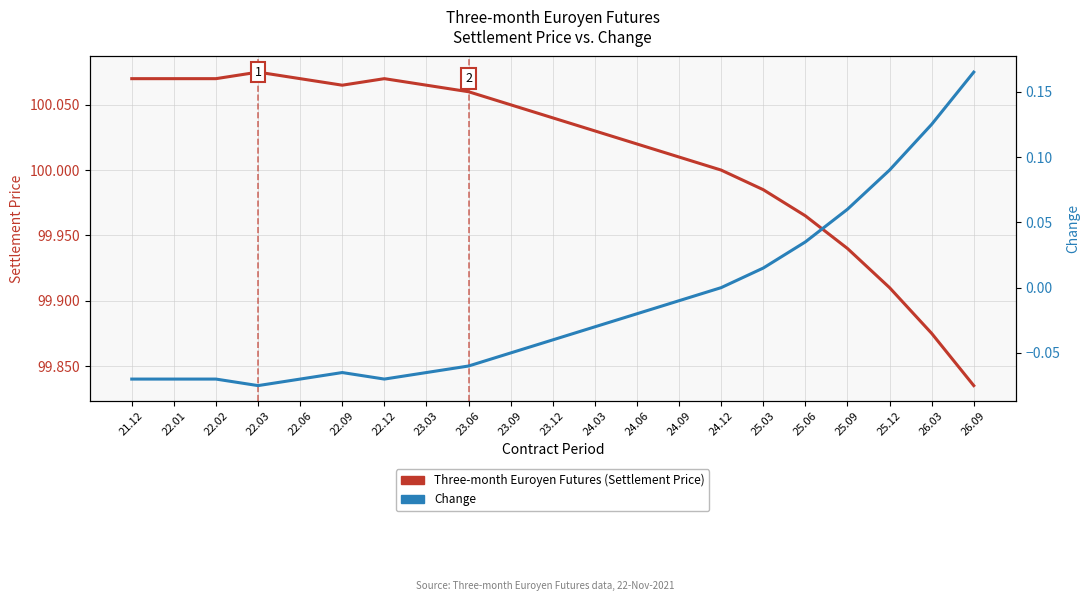

True or false: Change and Three-month Euroyen Futures (Settlement Price) cross at least once.

False